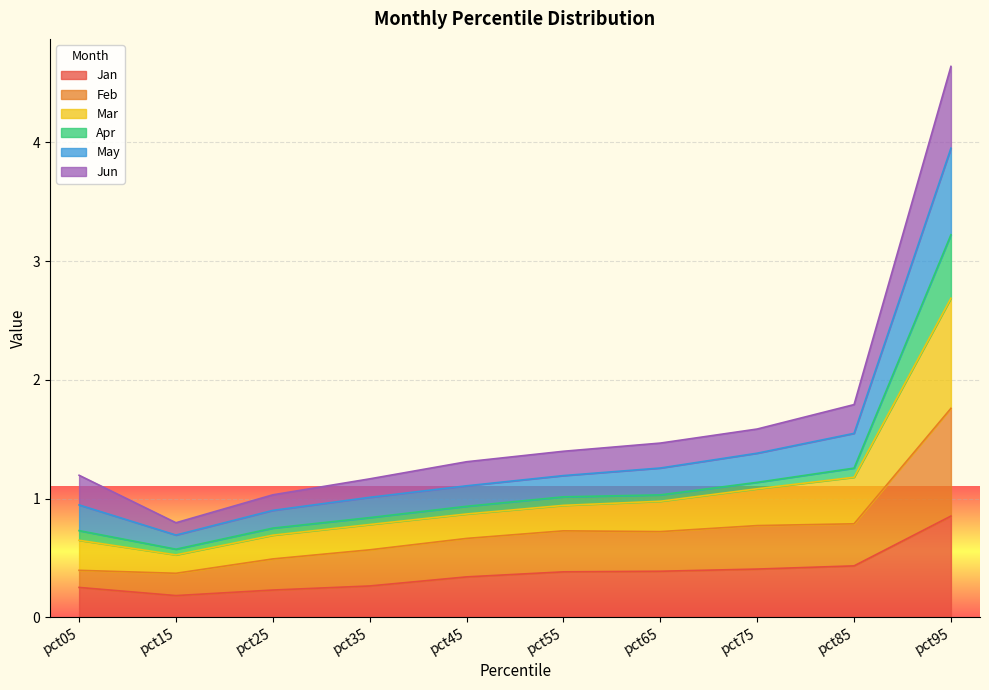

List the labels in order of Jan value, largest first.

pct95, pct85, pct75, pct65, pct55, pct45, pct35, pct05, pct25, pct15